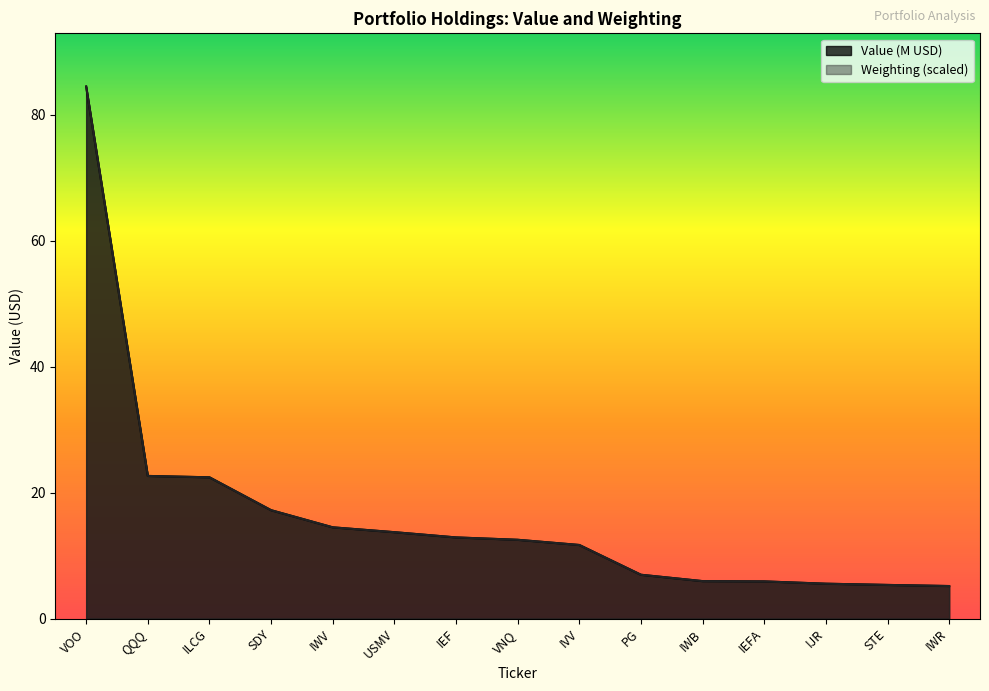

Does the chart have visible grid lines?

No